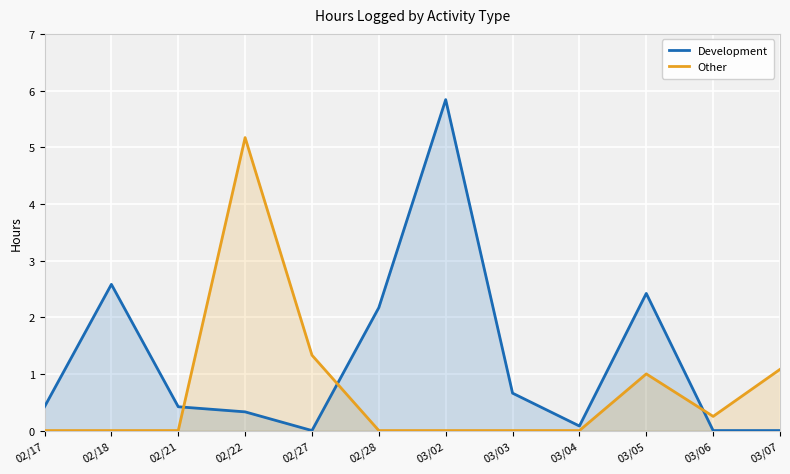

How many lines are shown in the chart?

2